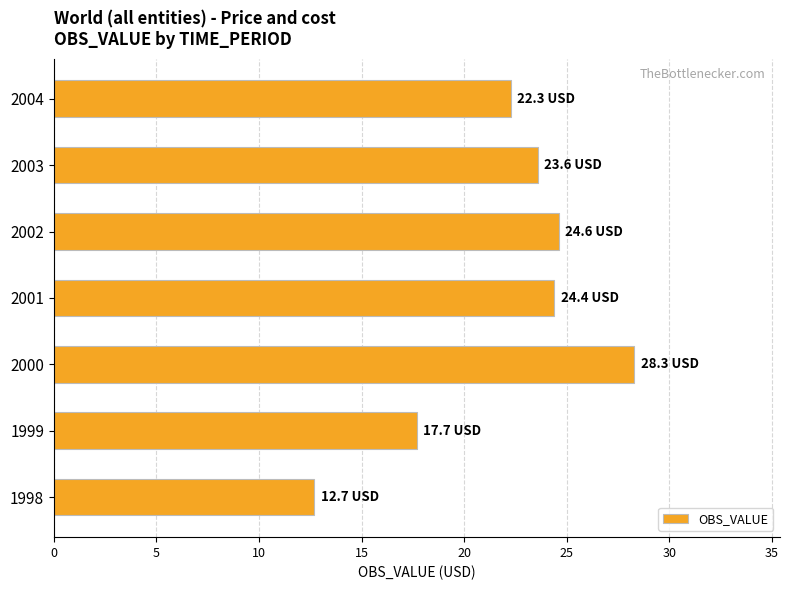

Which label corresponds to the smallest value in the chart?

1998